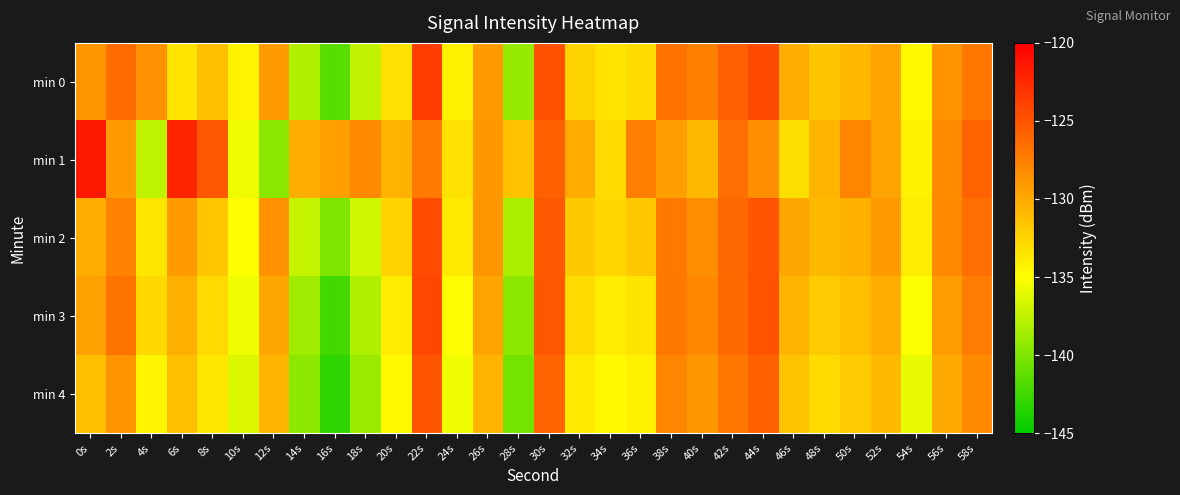

Rank the series by their maximum value, from highest to lowest.

min 1, min 0, min 3, min 2, min 4